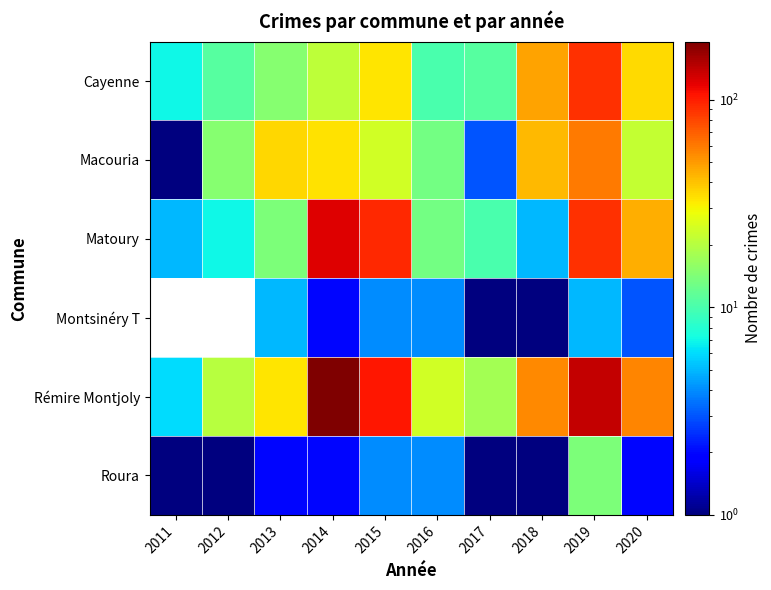

Which series changed the most between 2017 and 2020?

Rémire Montjoly